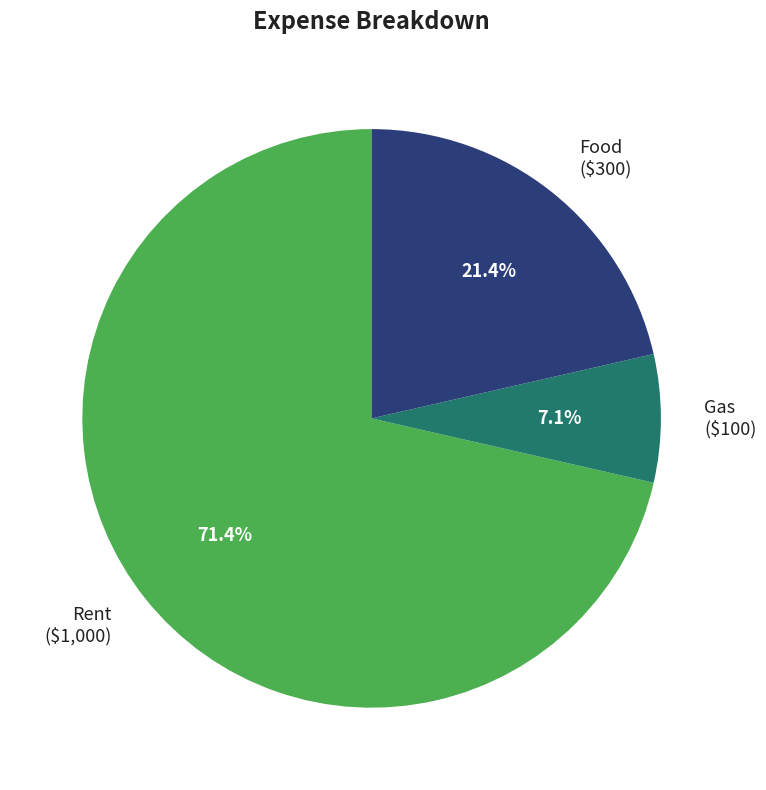

True or false: Food accounts for 27% of the total.

False